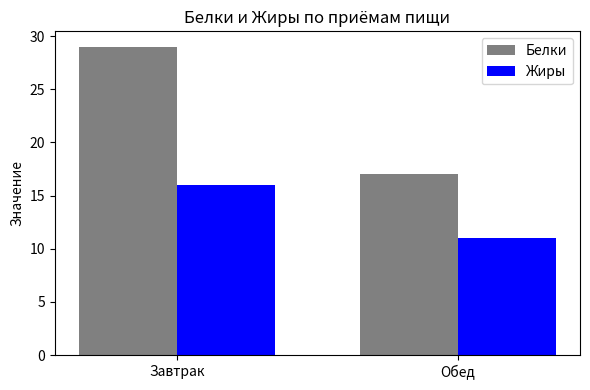

What is the highest value of the Жиры series?

16